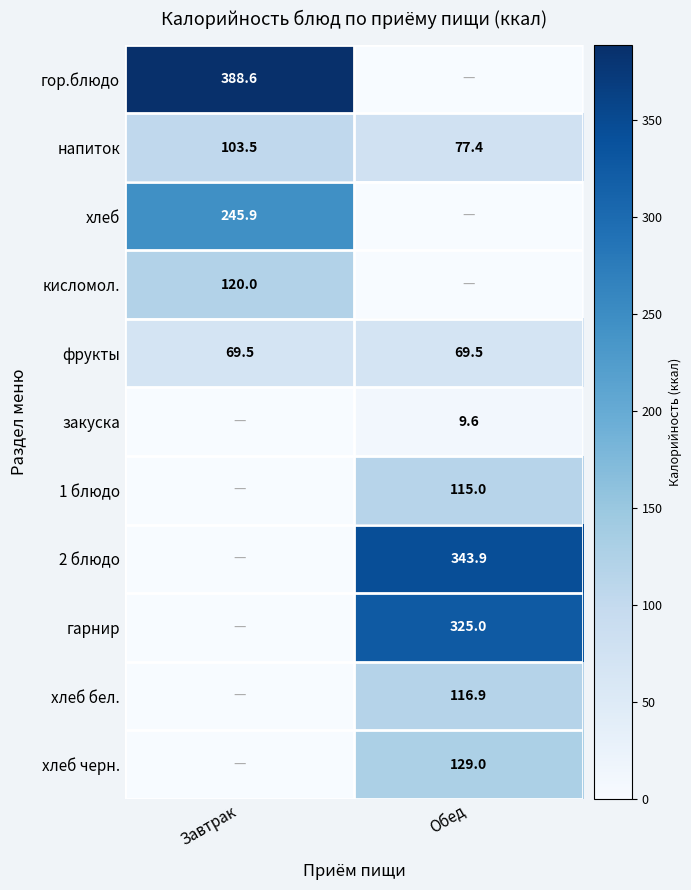

Is it true that напиток equals 77.4 at Обед?

True